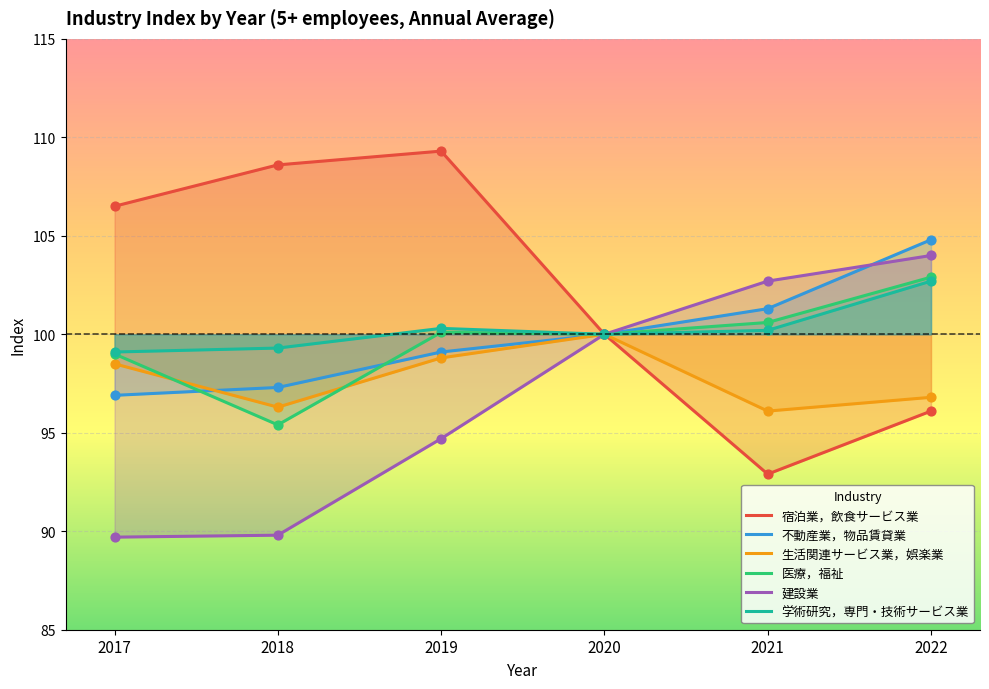

Is the value of 不動産業，物品賃貸業 at 2022 greater than the value of 医療，福祉 at 2019?

Yes